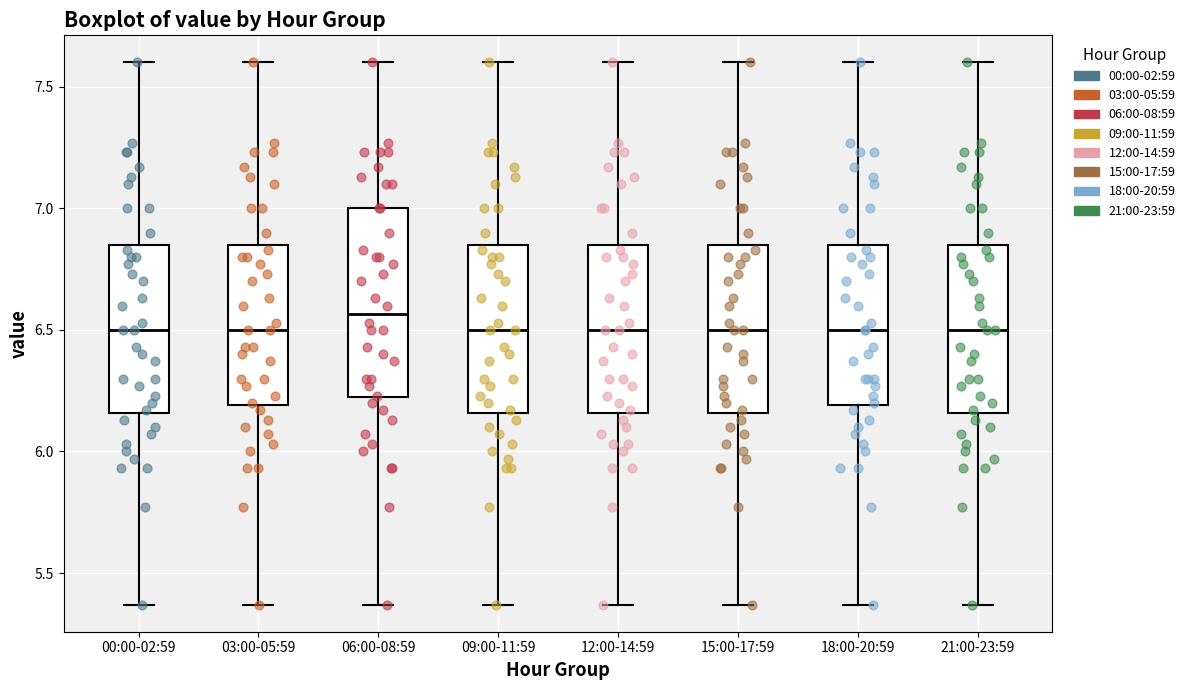

Where is the lower edge of the box for 00:00-02:59 on the y-axis? The values are not printed on the chart, so give them approximately, as read against the axis.

6.15